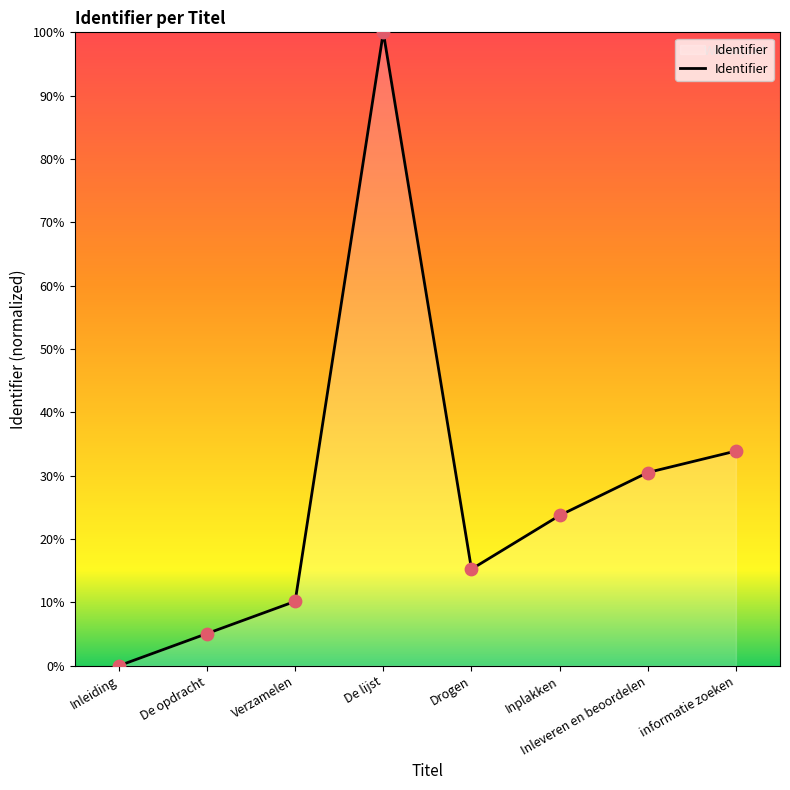

Between De lijst and Drogen, which is larger?

De lijst